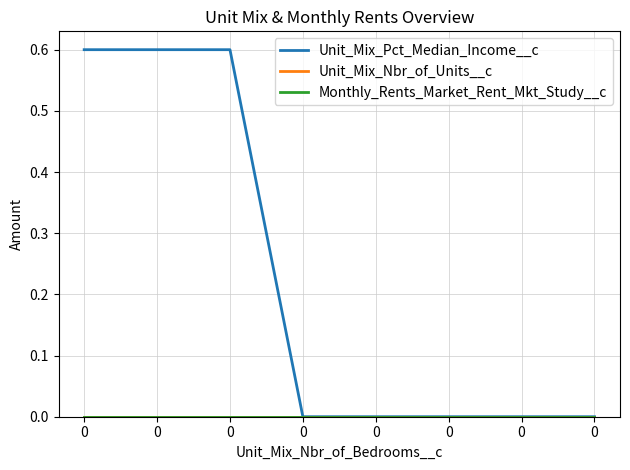

The value of Unit_Mix_Nbr_of_Units__c at 0 is 0.0. True or false?

True